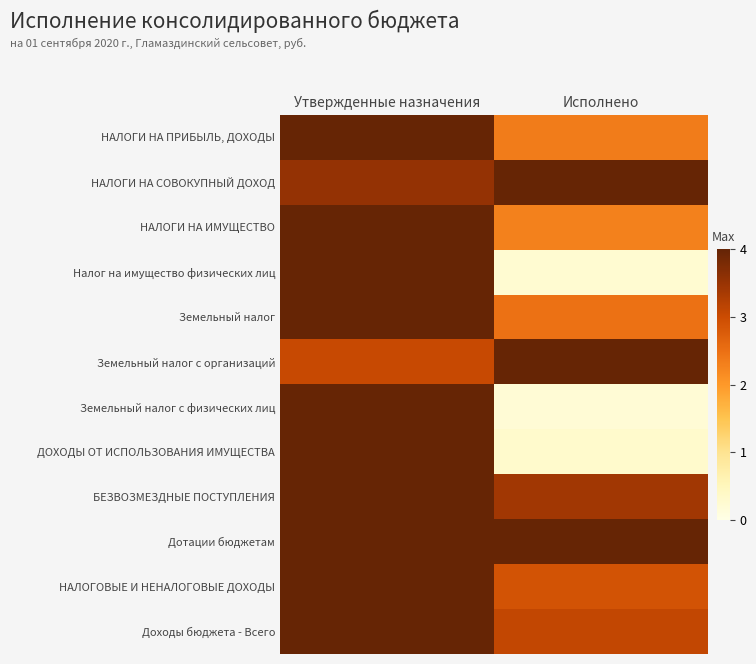

What is the maximum value shown in the chart?

4.0